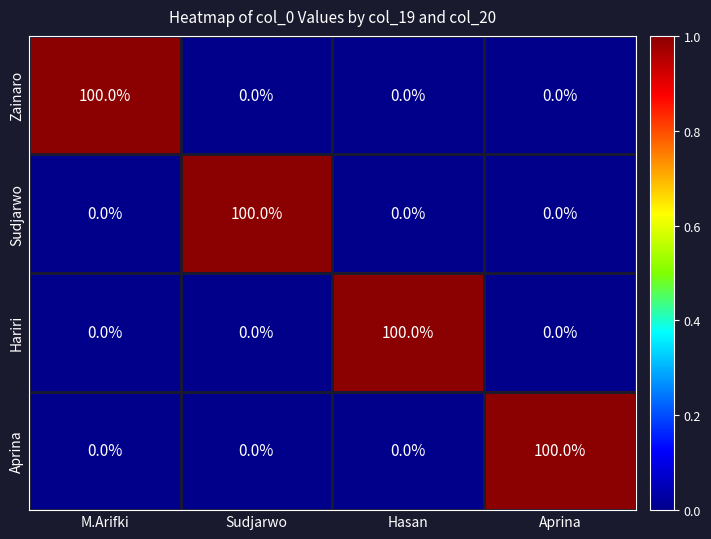

Which category has the highest value in the Aprina series?

Aprina